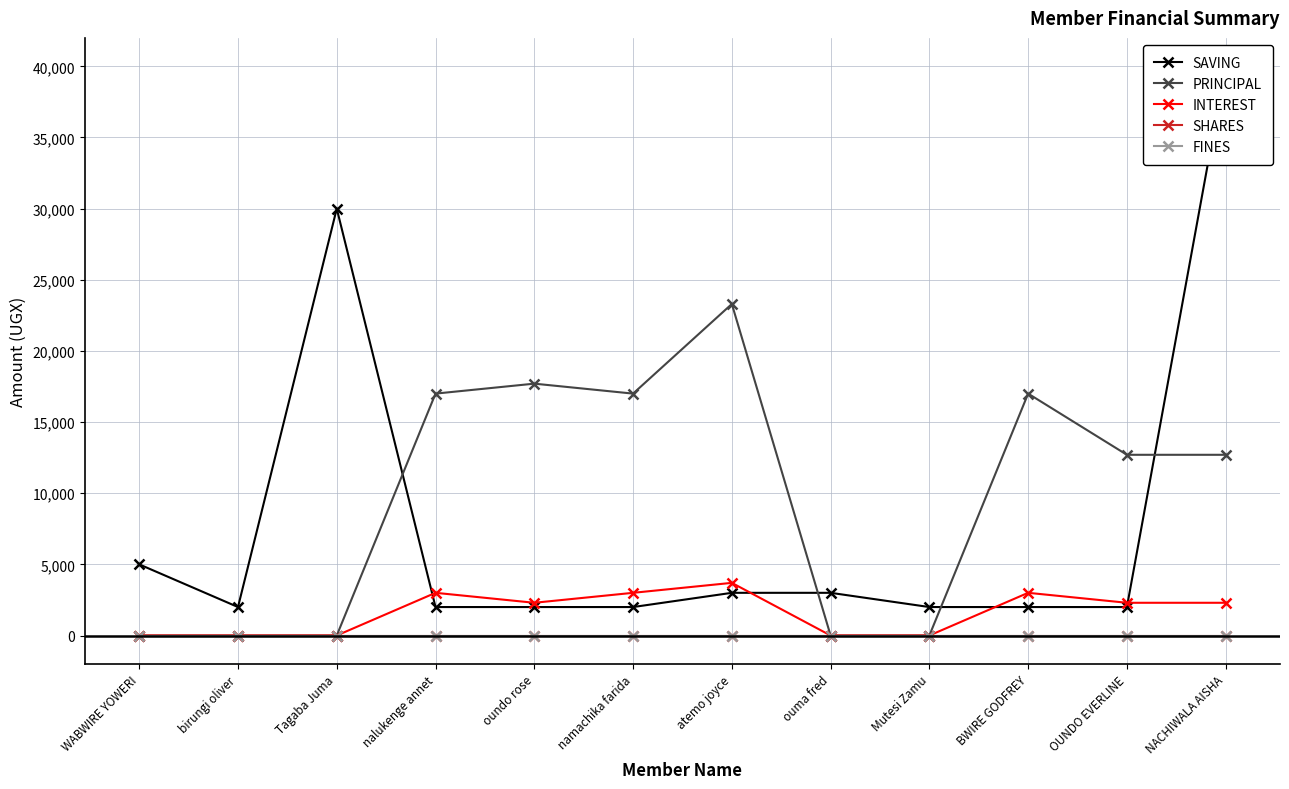

Which has a higher value, BWIRE GODFREY or atemo joyce?

atemo joyce